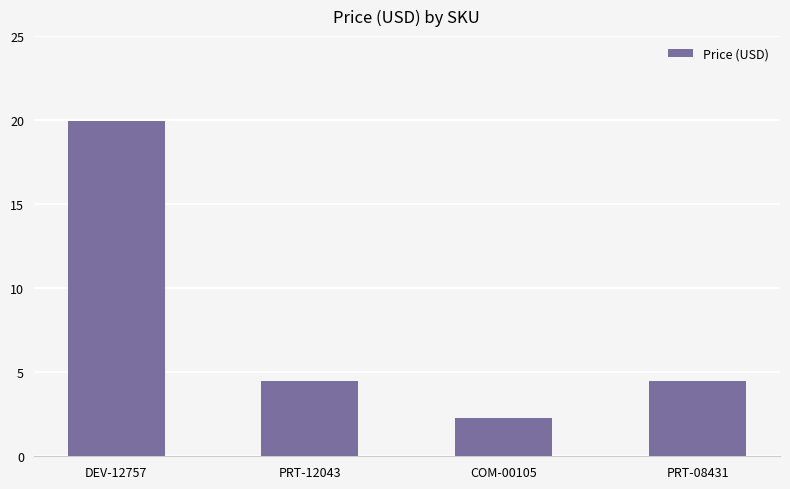

What is the sum of the values at PRT-08431 and PRT-12043?

9.0